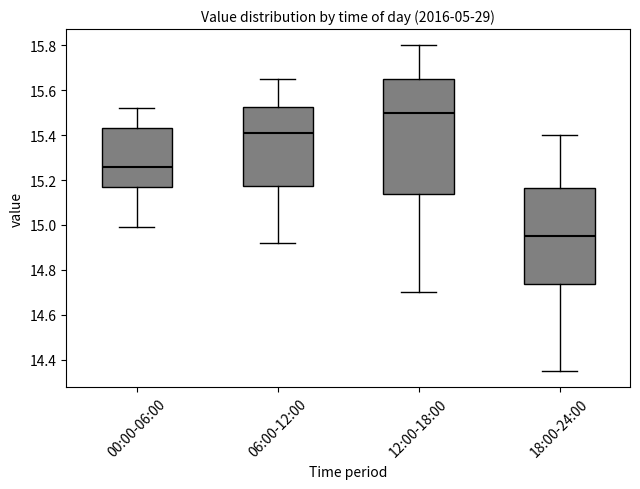

Reading left to right, read every box against the y-axis: the position of its median line, the range the box covers, and the ends of its whiskers. The values are not printed on the chart, so give them approximately, as read against the axis.

00:00-06:00: median 15.26, box 15.18 to 15.44, whiskers 15.00 to 15.52
06:00-12:00: median 15.42, box 15.18 to 15.52, whiskers 14.92 to 15.66
12:00-18:00: median 15.50, box 15.14 to 15.66, whiskers 14.70 to 15.80
18:00-24:00: median 14.96, box 14.74 to 15.16, whiskers 14.36 to 15.40